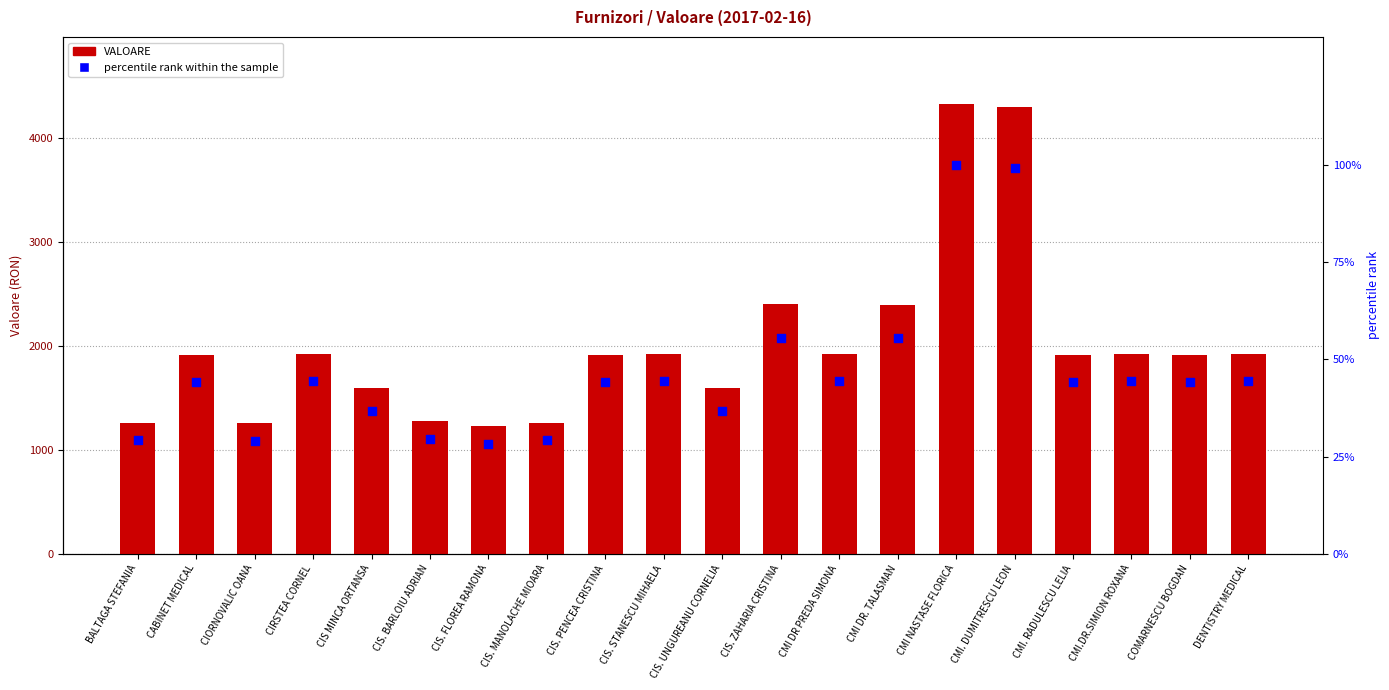

At how many categories does at least one series exceed 2598?

2